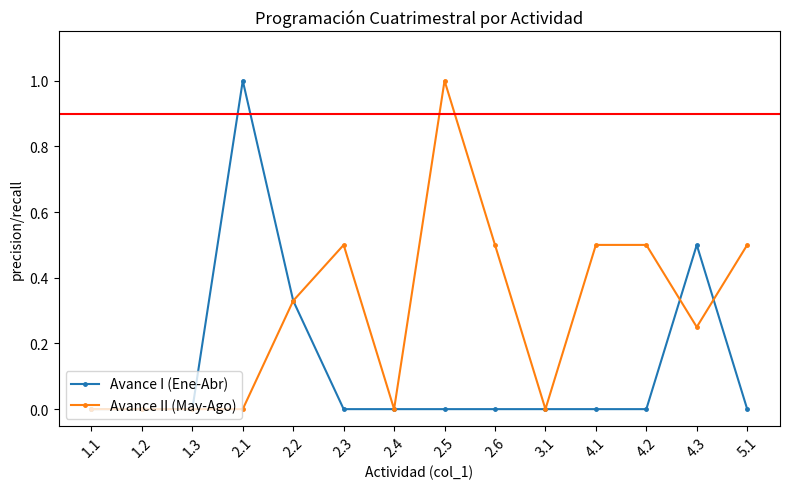

What is the greatest value displayed?

1.0